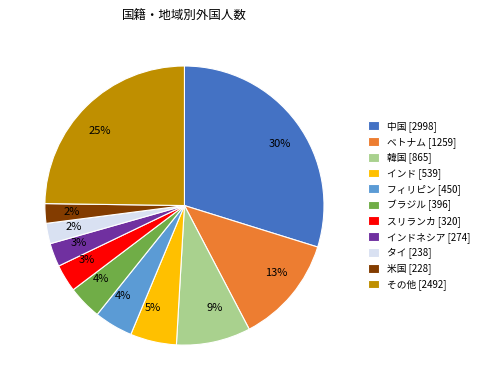

The 中国 [2998] slice represents 43% of the pie. True or false?

False